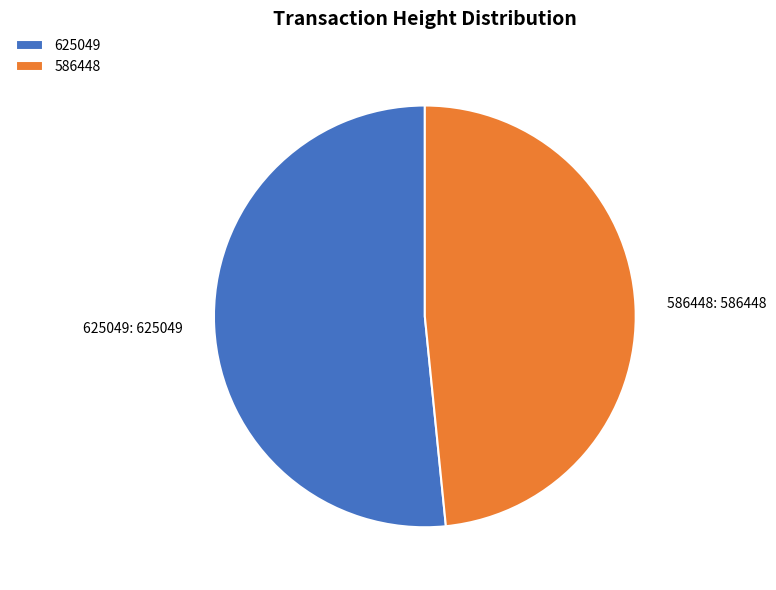

Which slice is the smallest?

586448